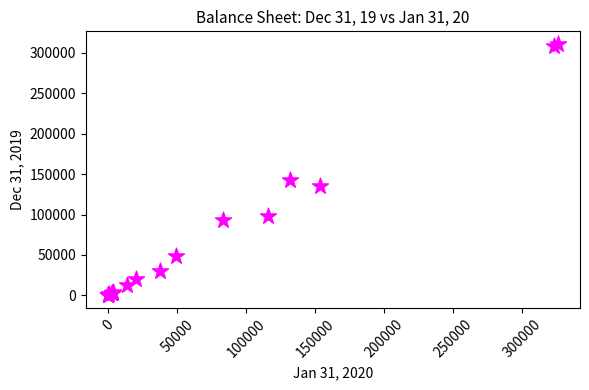

What Y value in the scatter plot is closest to 155492?

142142.3